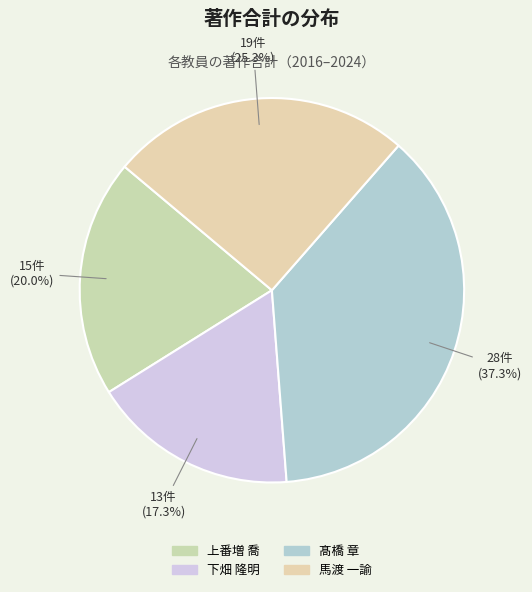

What is the change in value from 下畑 隆明 to 馬渡 一諭?

+6